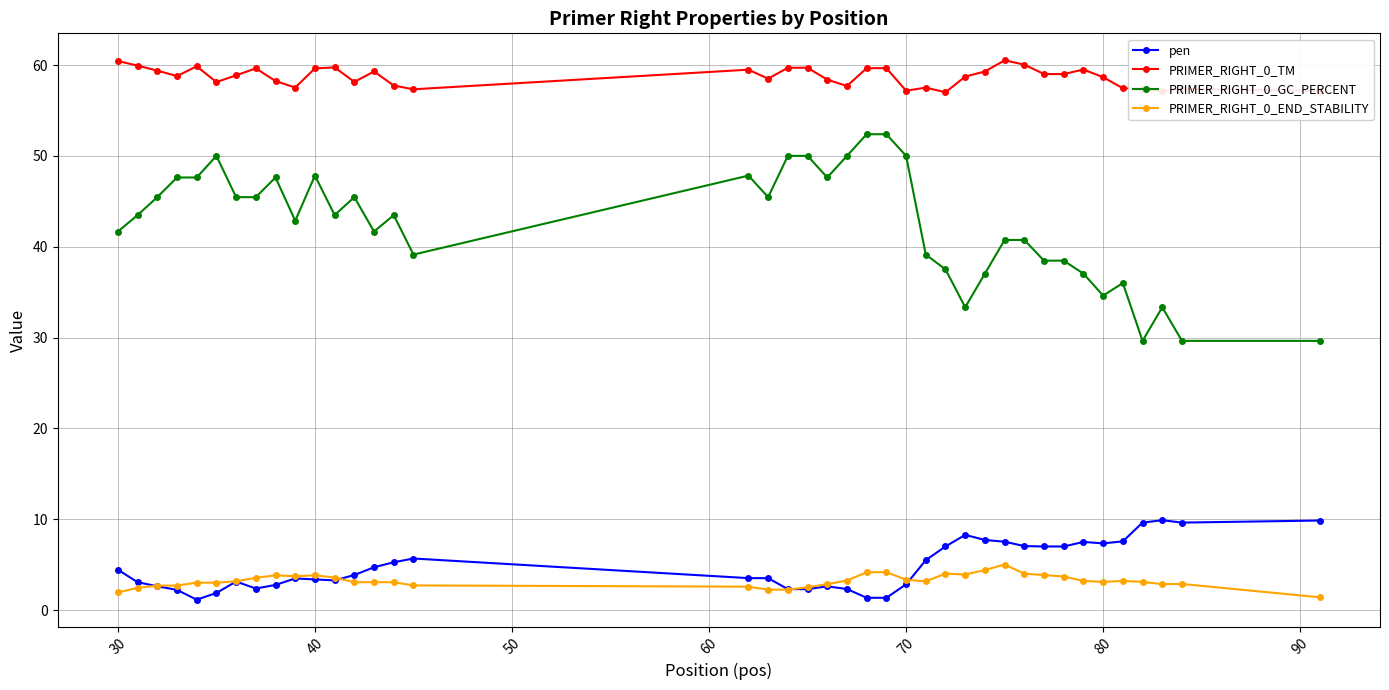

True or false: PRIMER_RIGHT_0_END_STABILITY has more than 0 interior local peaks.

True